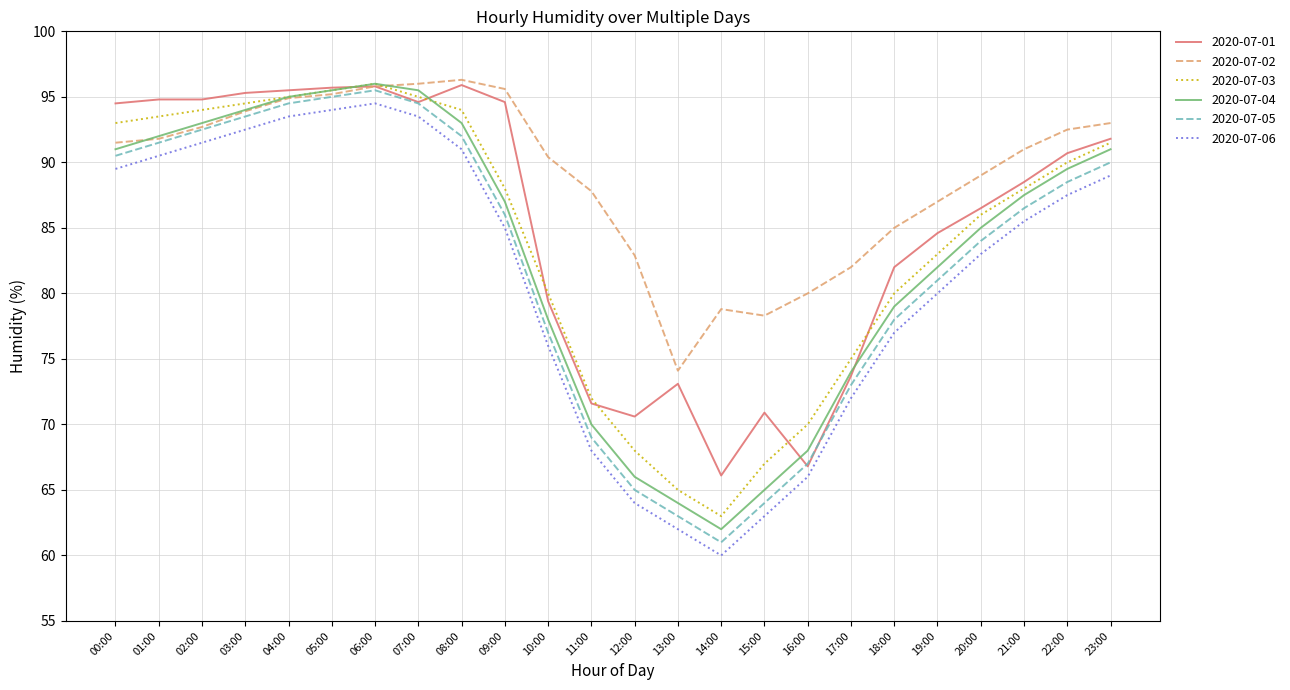

The value of 2020-07-06 at 07:00 is 31.4. True or false?

False